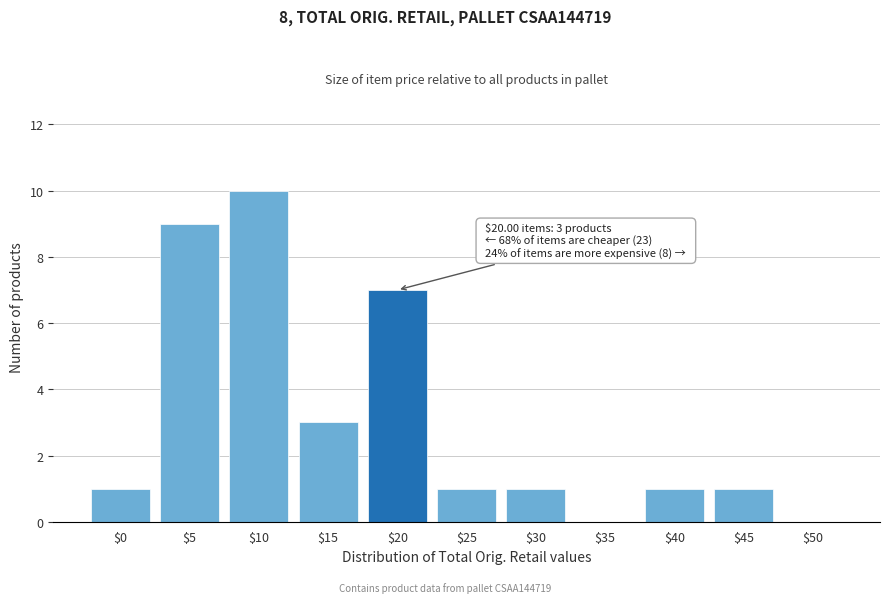

Which category has the highest value across all series?

$10